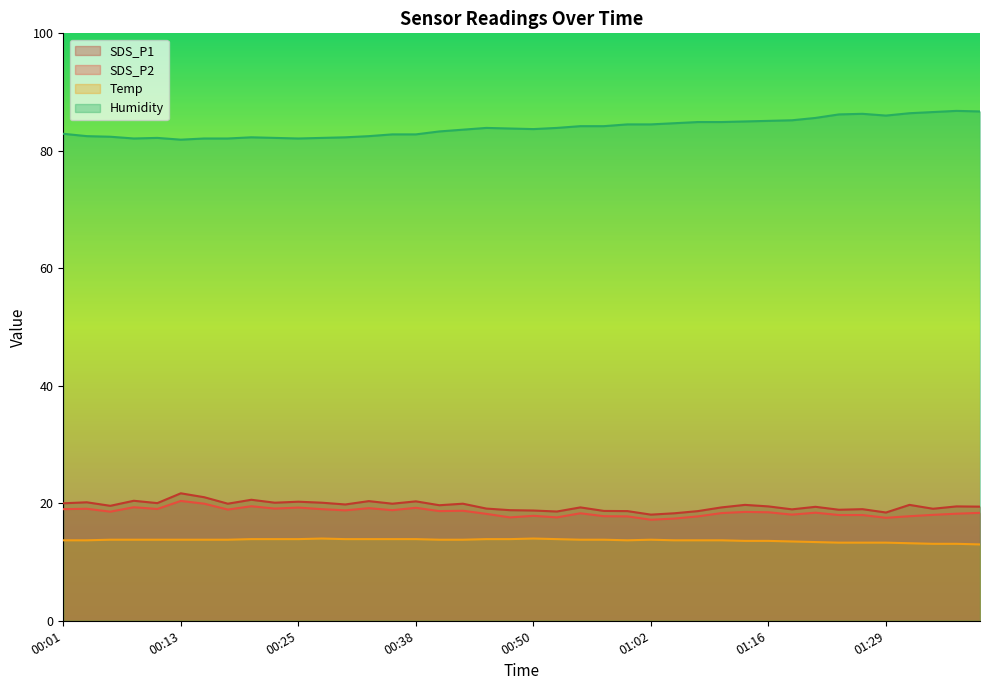

True or false: Humidity and SDS_P2 cross at least once.

False